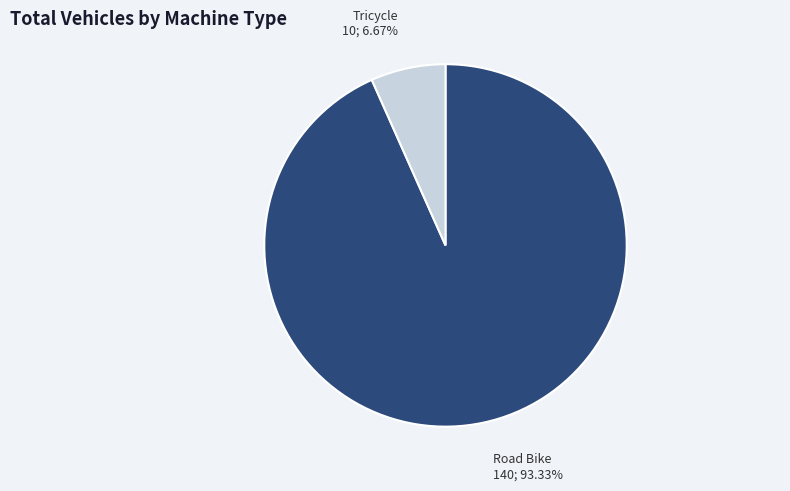

Does any single category account for the majority?

Yes